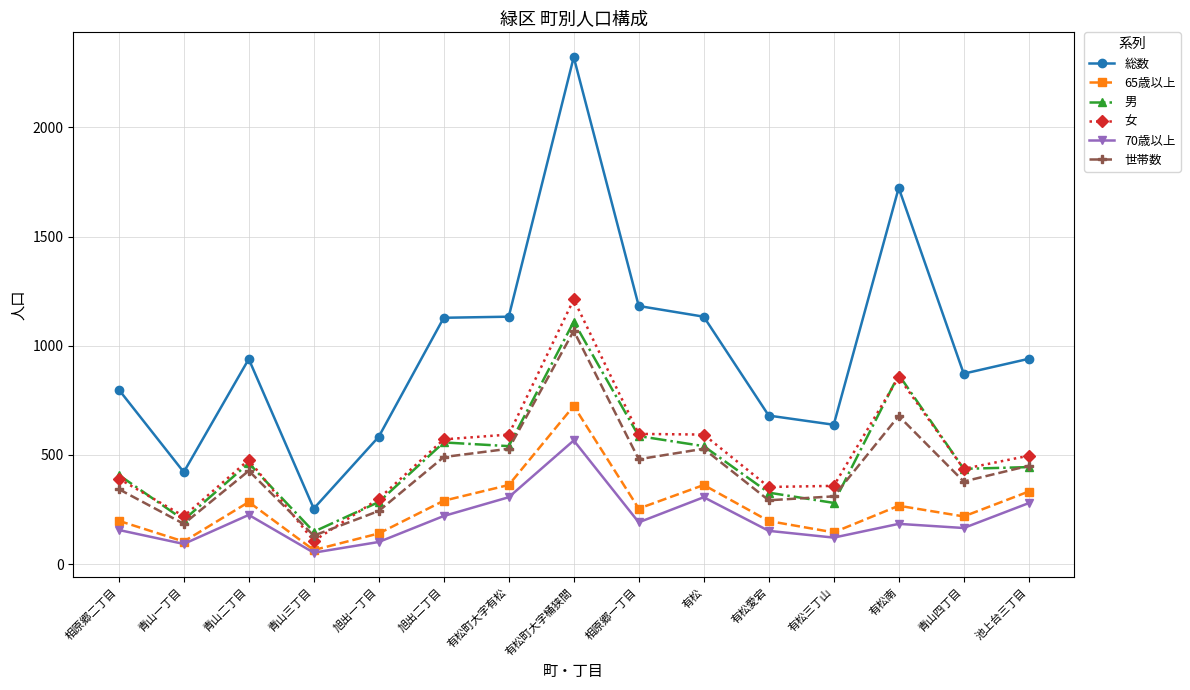

What is the label of the 4th point from the right?

有松三丁山